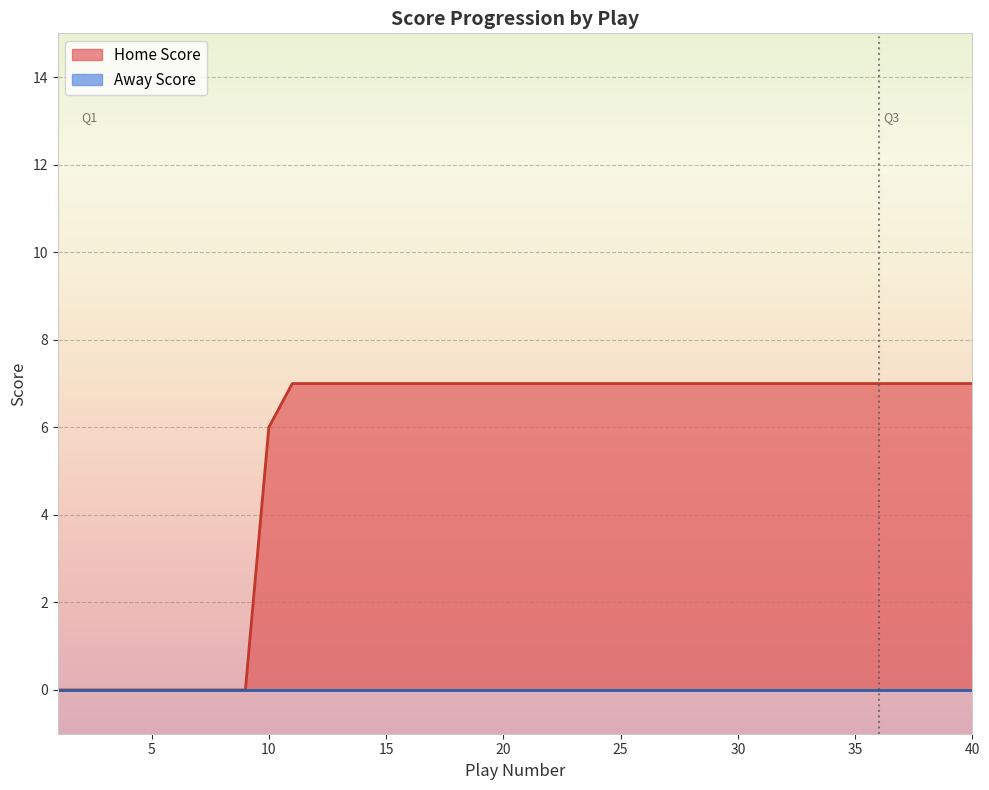

How many data points does each series have?

40